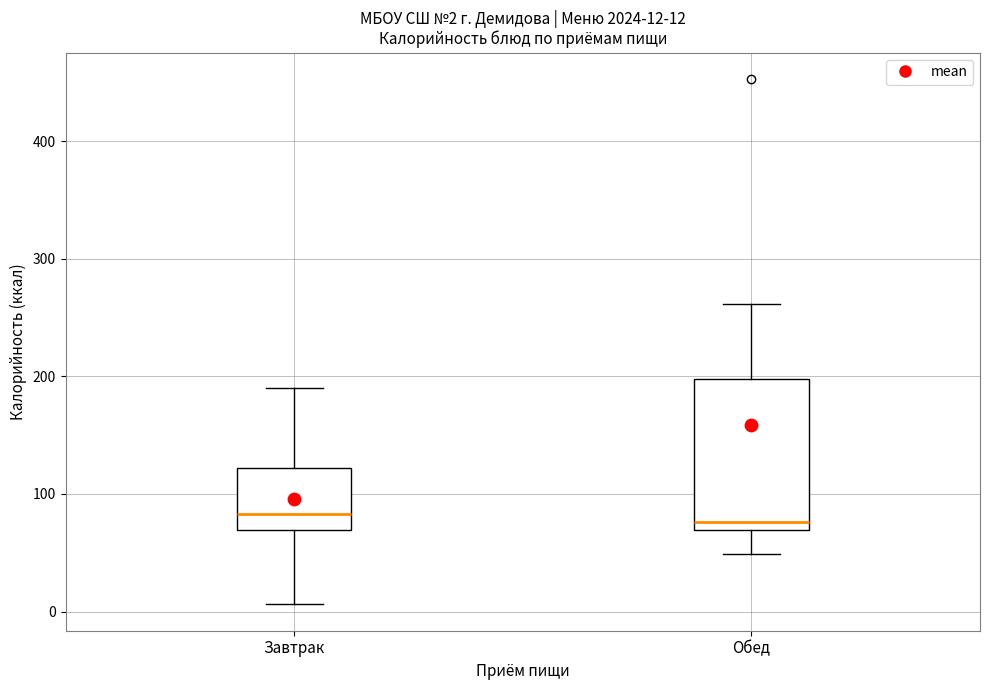

Comparing the boxes themselves (not the whiskers), which one is the tallest?

Обед